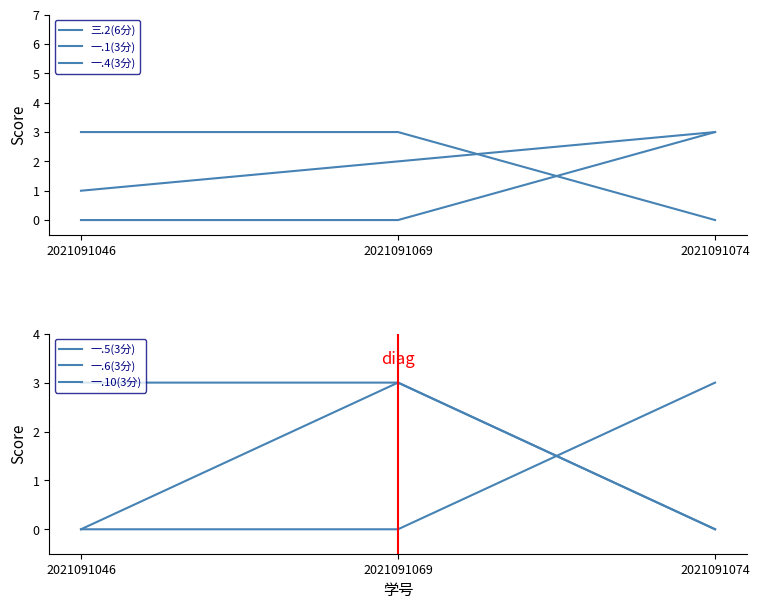

What is the maximum value for 一.10(3分)?

3